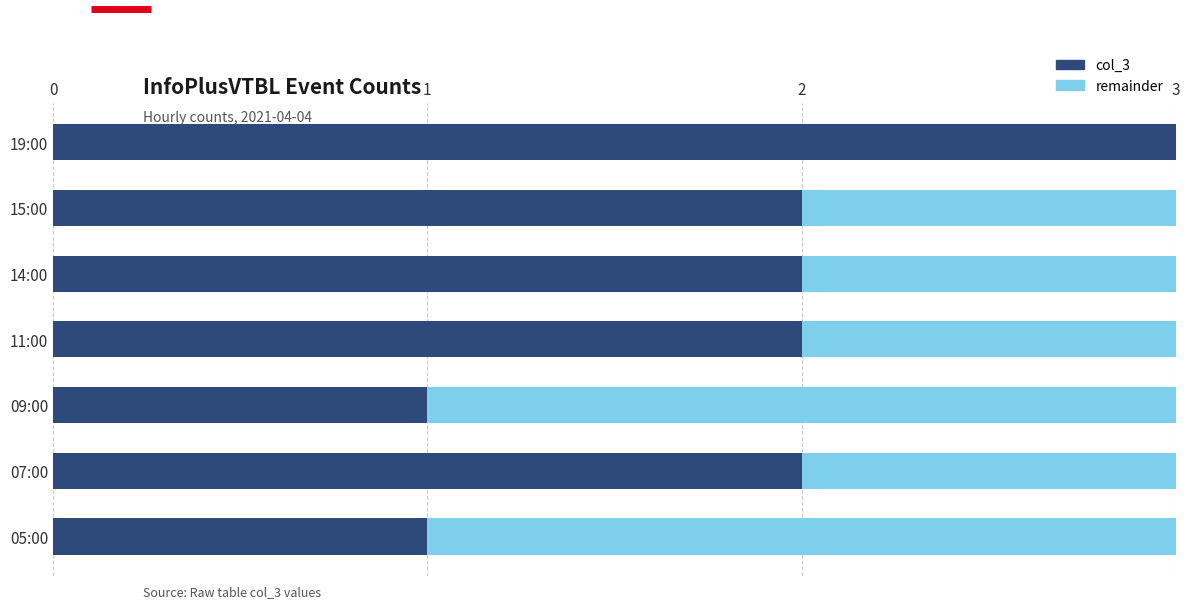

What is the average value of the col_3 series?

2